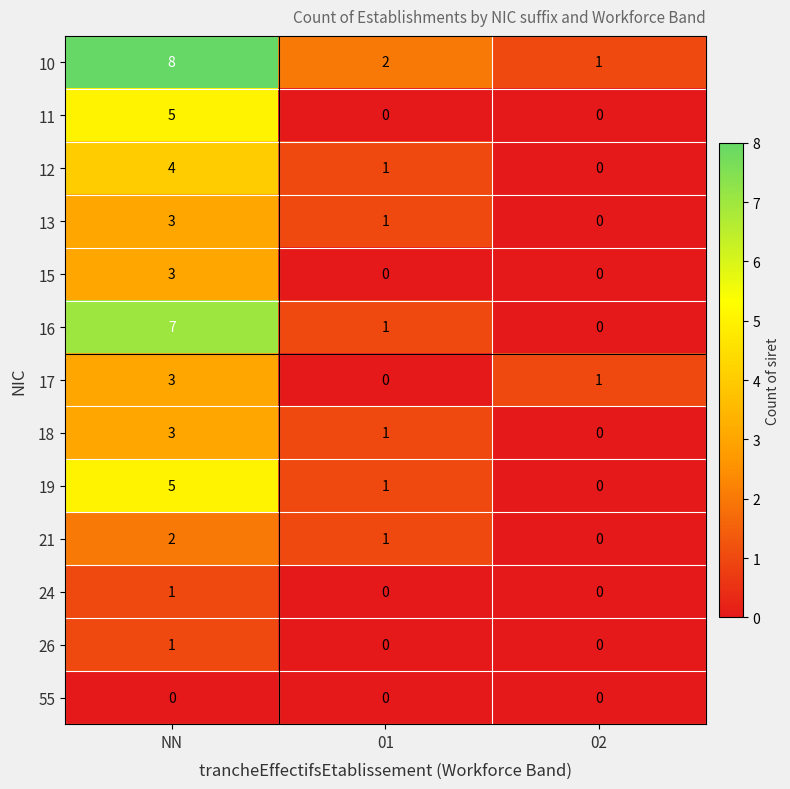

At which category does the chart reach its peak across all series?

NN